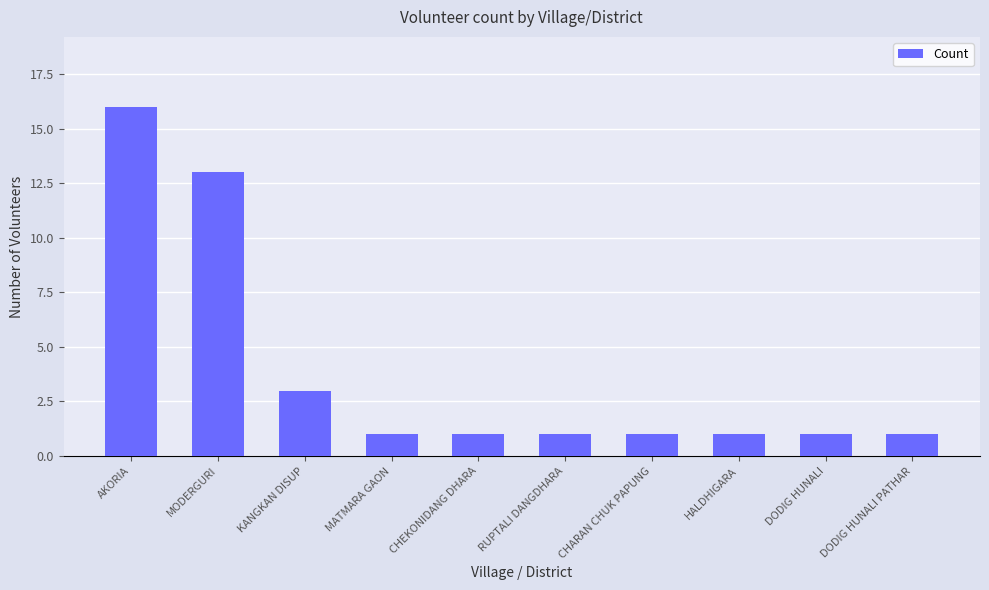

What position from the left is DODIG HUNALI PATHAR?

10